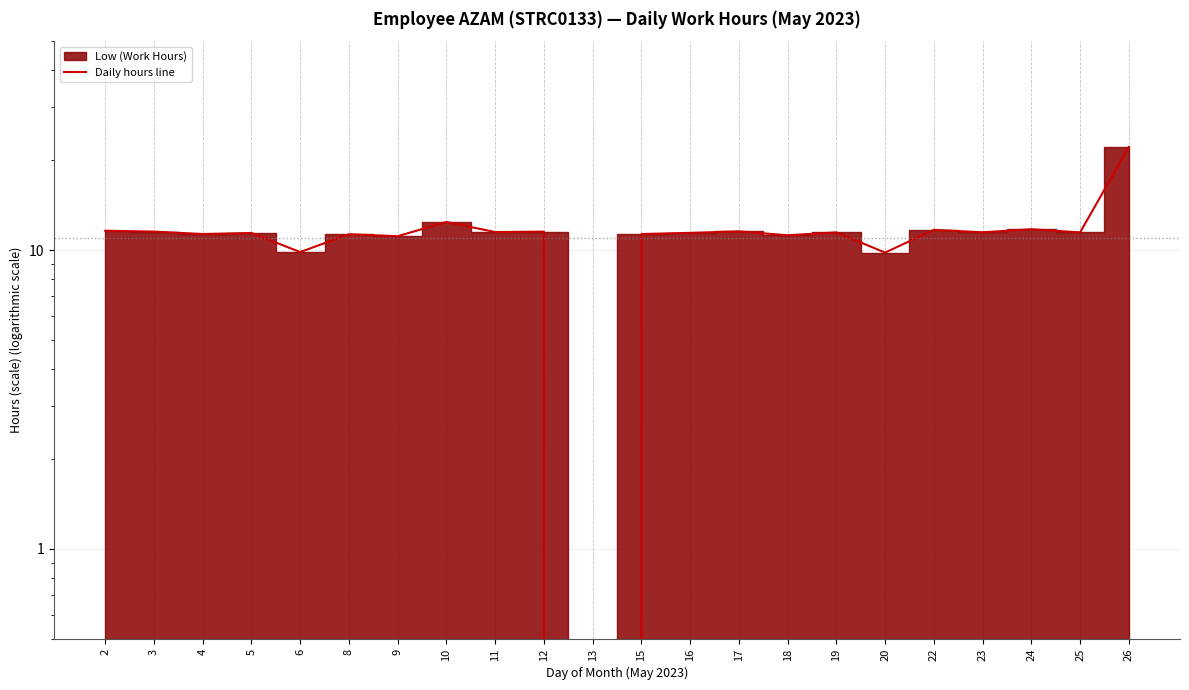

Rank the categories by value from lowest to highest.

13, 20, 6, 9, 18, 8, 4, 15, 5, 16, 19, 25, 23, 11, 3, 12, 17, 2, 22, 24, 10, 26